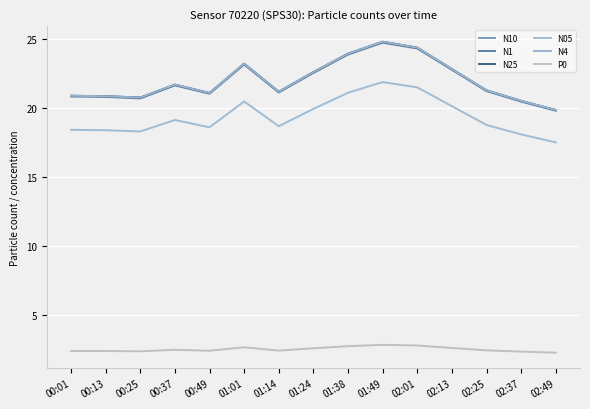

What is the value of the N05 point at the 2nd from the left?

18.4